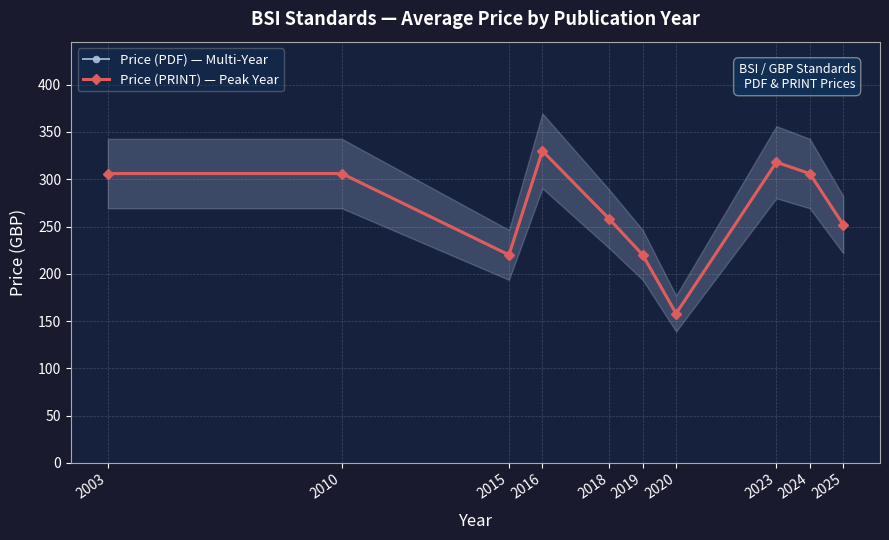

How many categories are shown in the chart?

10